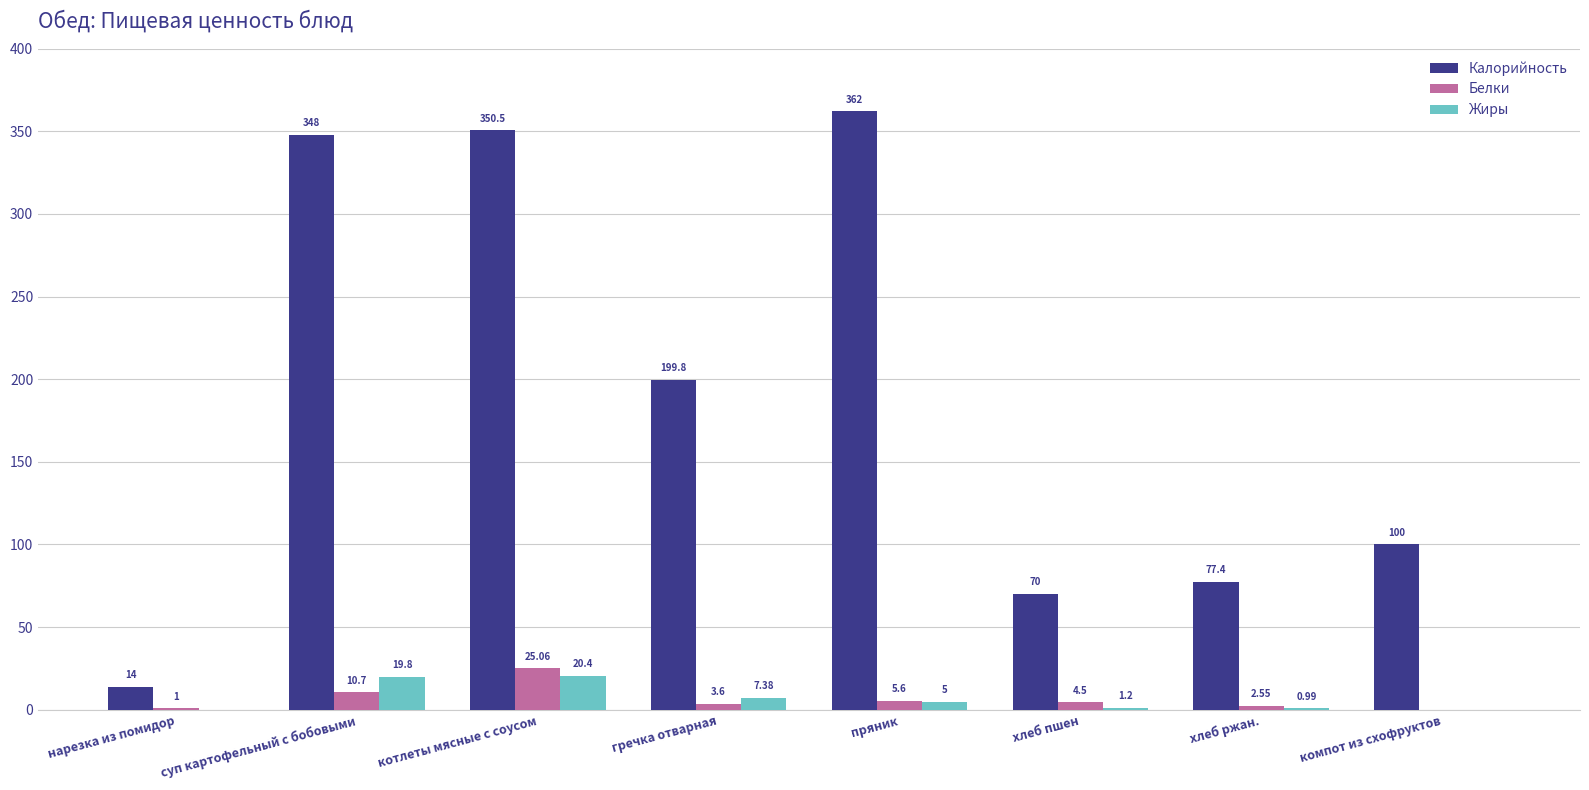

What is the total value across all series at компот из схофруктов?

100.0